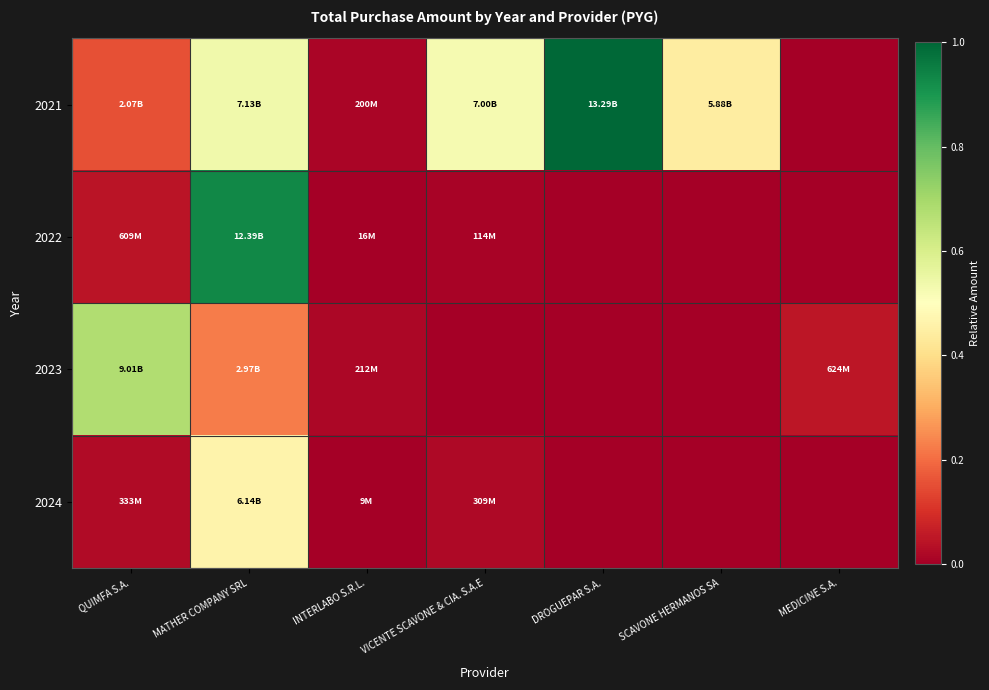

List the series in order of their peak value, highest first.

2021, 2022, 2023, 2024